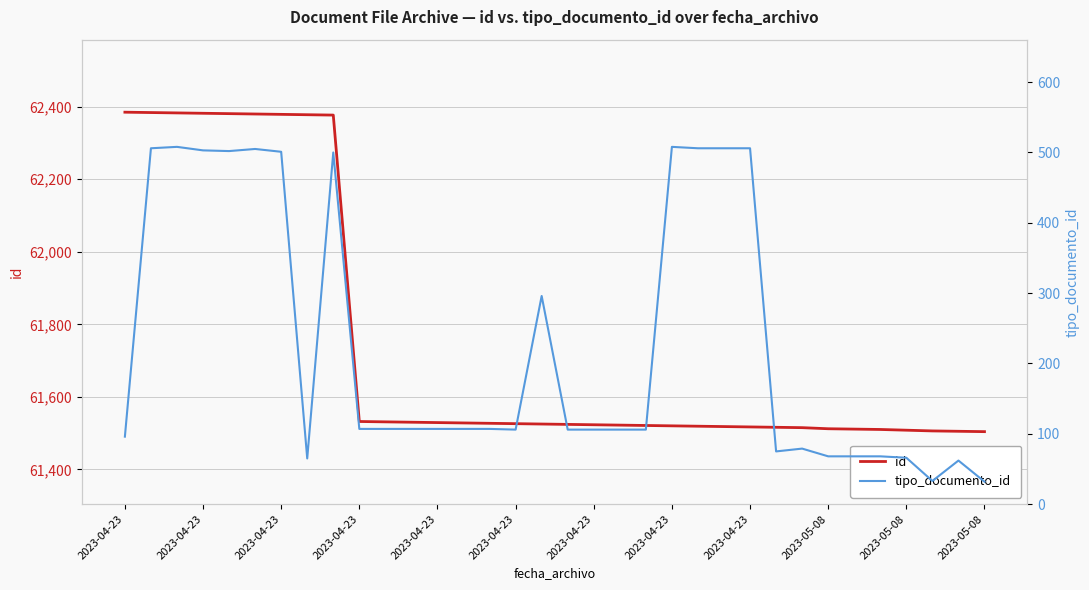

True or false: tipo_documento_id has a value of 23 at 2023-05-08.

False